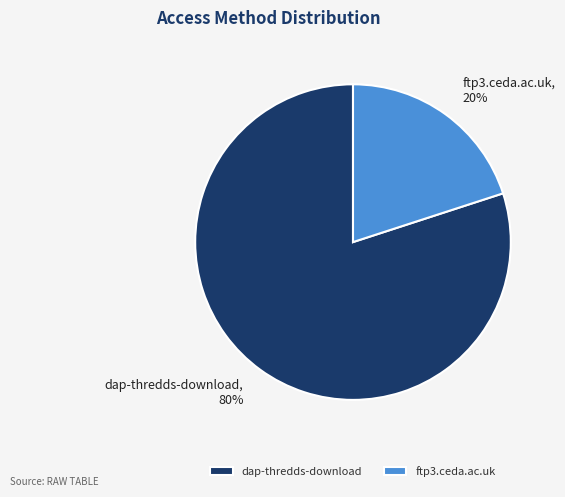

Which has a higher value, dap-thredds-download or ftp3.ceda.ac.uk?

dap-thredds-download